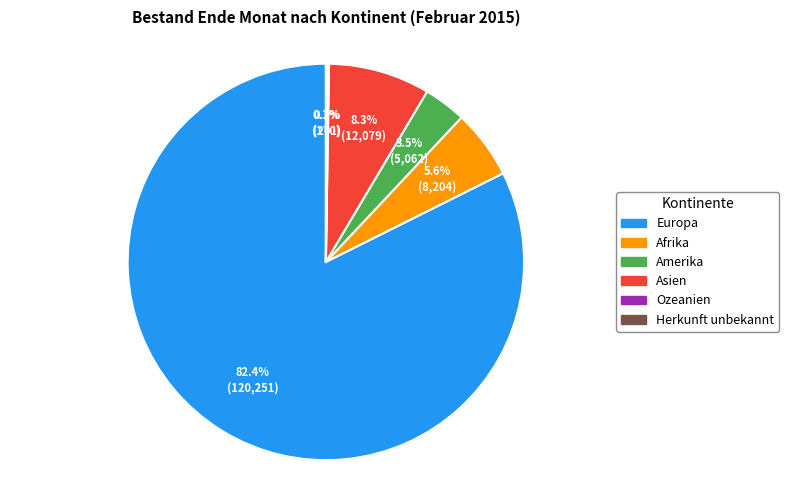

To the nearest percent, what is the difference between the largest and smallest slice percentages?

82%